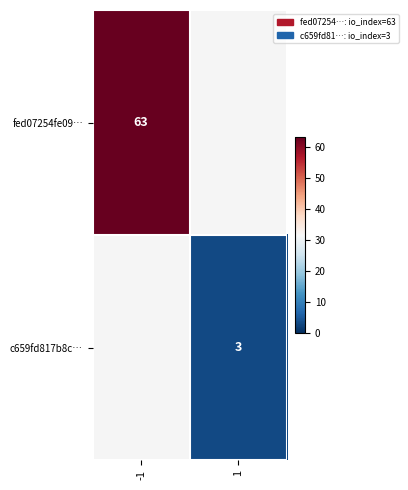

Between 1 and -1, which is larger?

-1